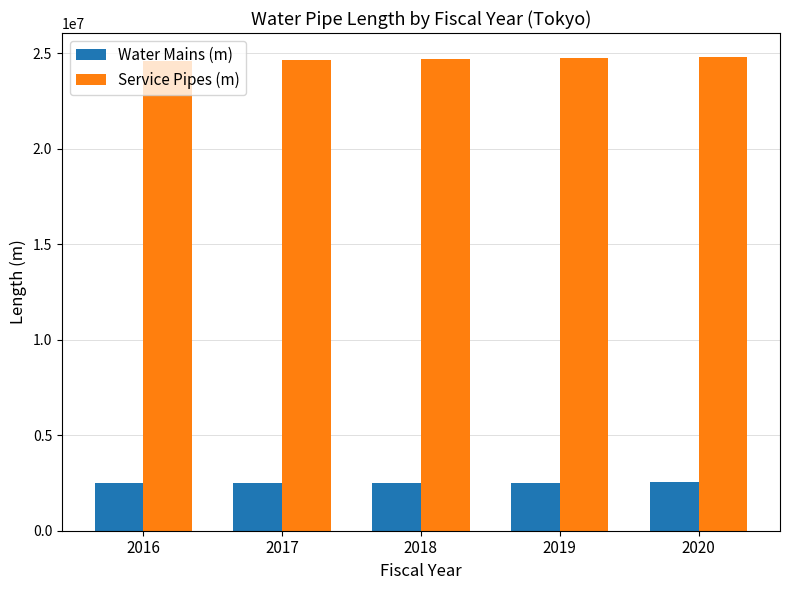

Is it true that Water Mains (m) equals 2529752 at 2020?

True